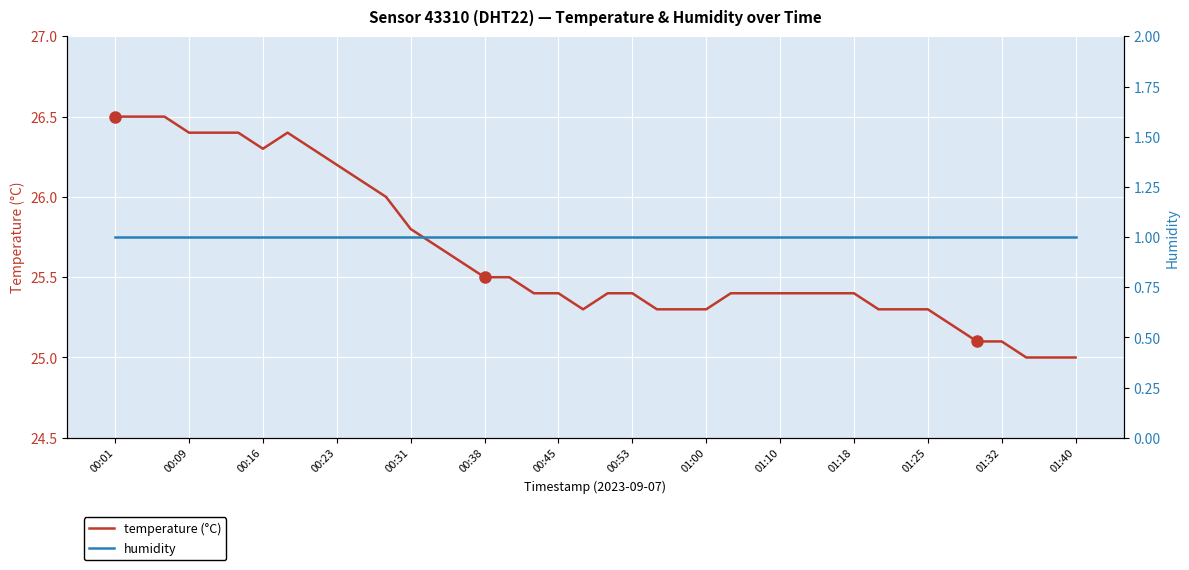

What is the average value of the temperature (°C) series?

25.6